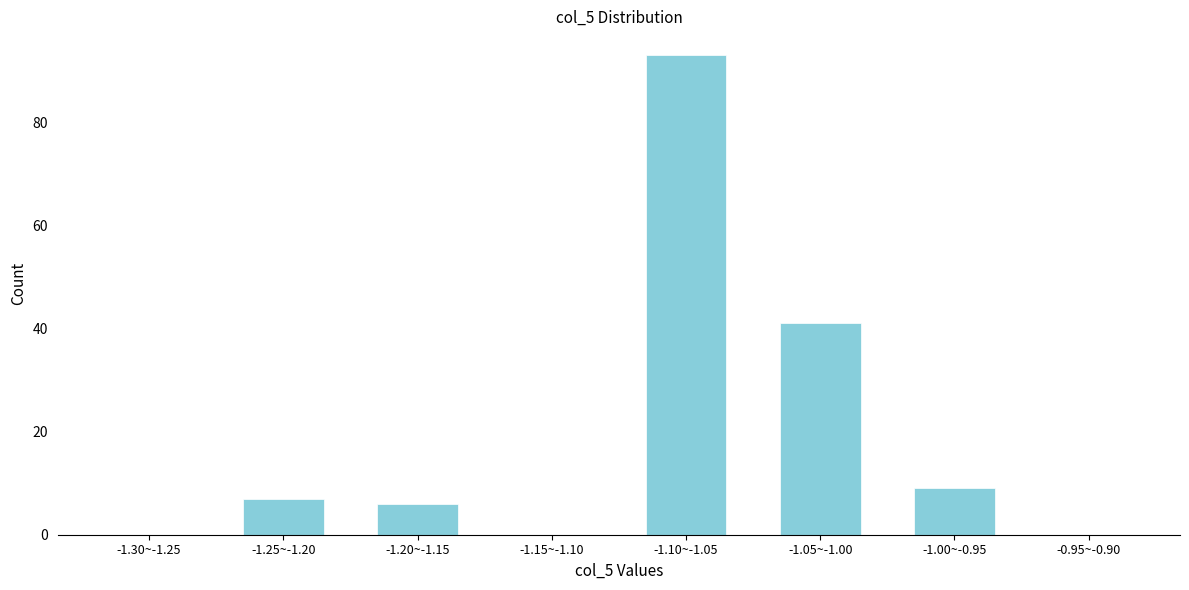

Reading left to right, what are all the values shown in this chart?

-1.30~-1.25=0	-1.25~-1.20=7	-1.20~-1.15=6	-1.15~-1.10=0	-1.10~-1.05=93	-1.05~-1.00=41	-1.00~-0.95=9	-0.95~-0.90=0